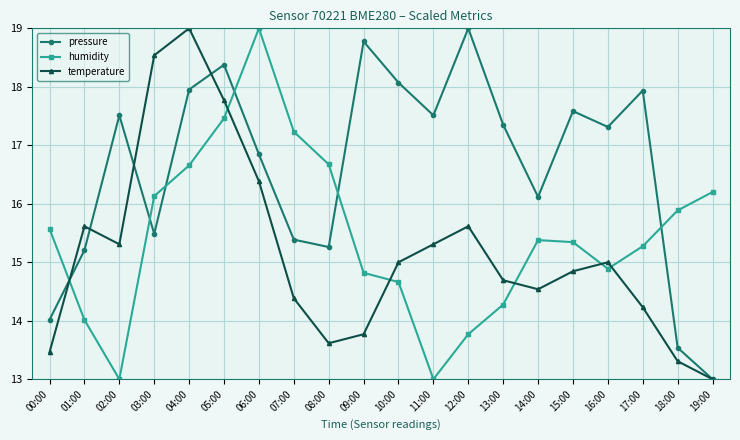

What is the value of the humidity point at the 5th from the left?

16.7